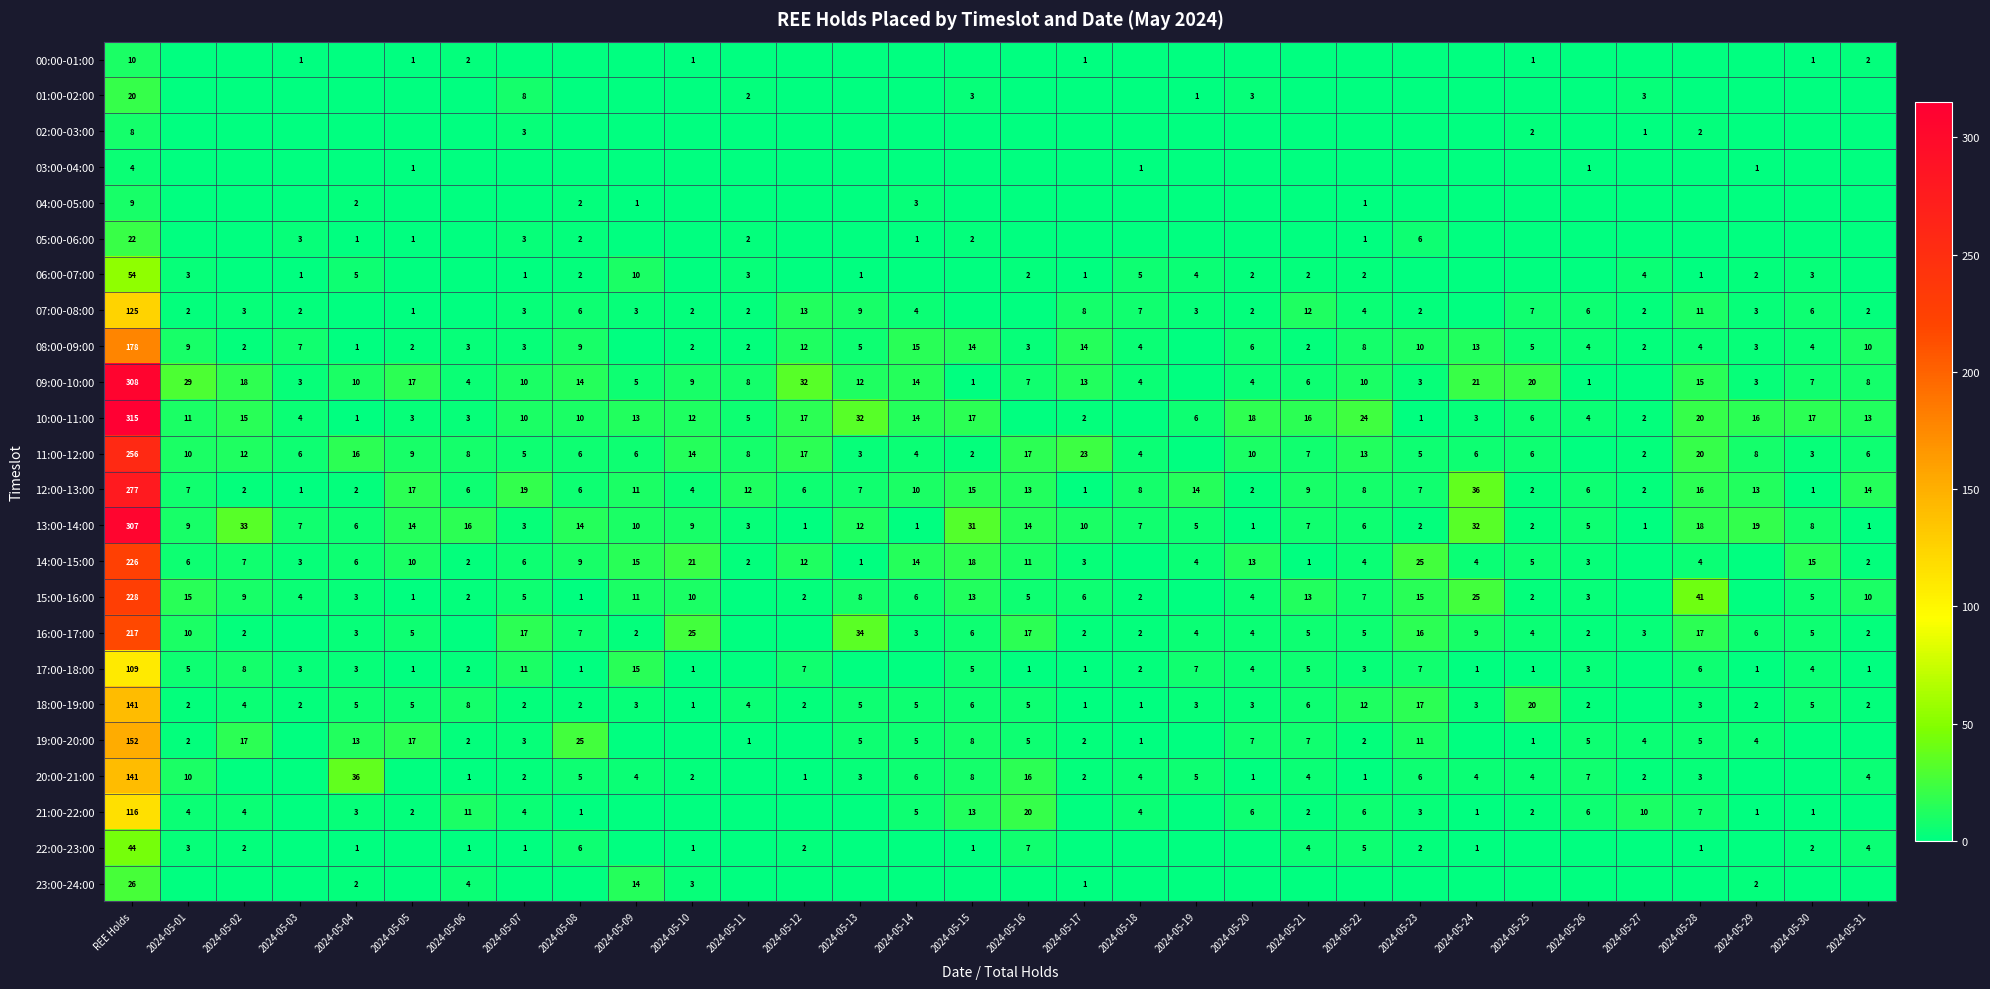

Is the value of 22:00-23:00 at REE Holds greater than the value of 16:00-17:00 at 2024-05-21?

Yes